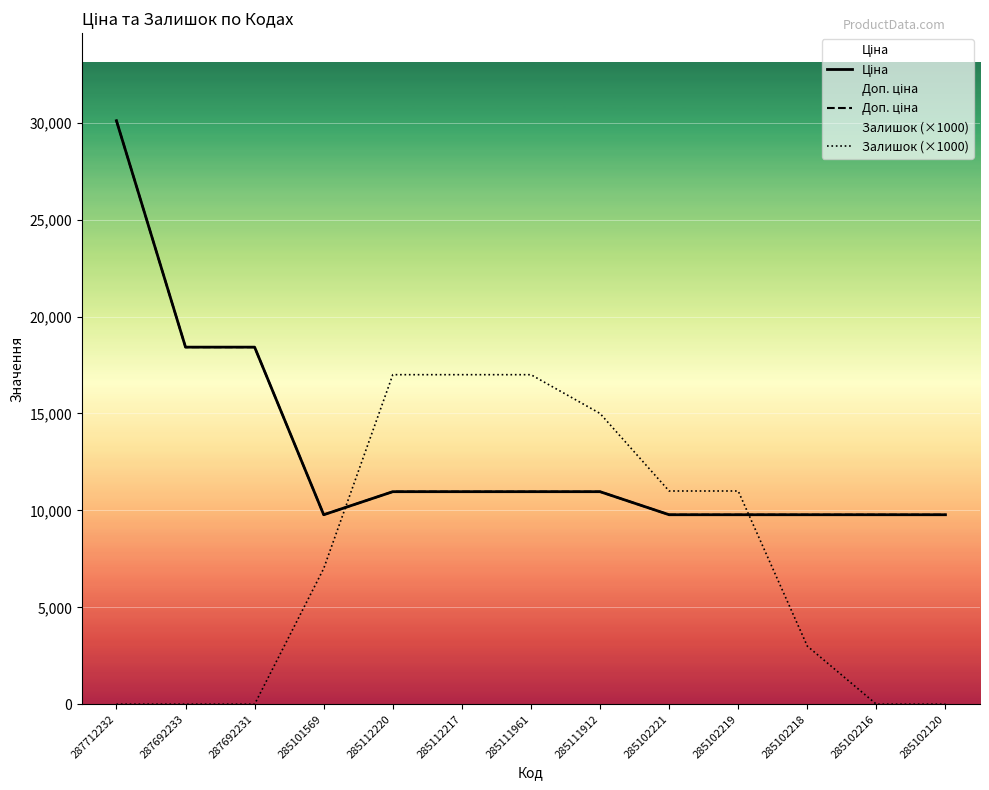

The value of Доп. ціна at 285112217 is 10964.4. True or false?

True